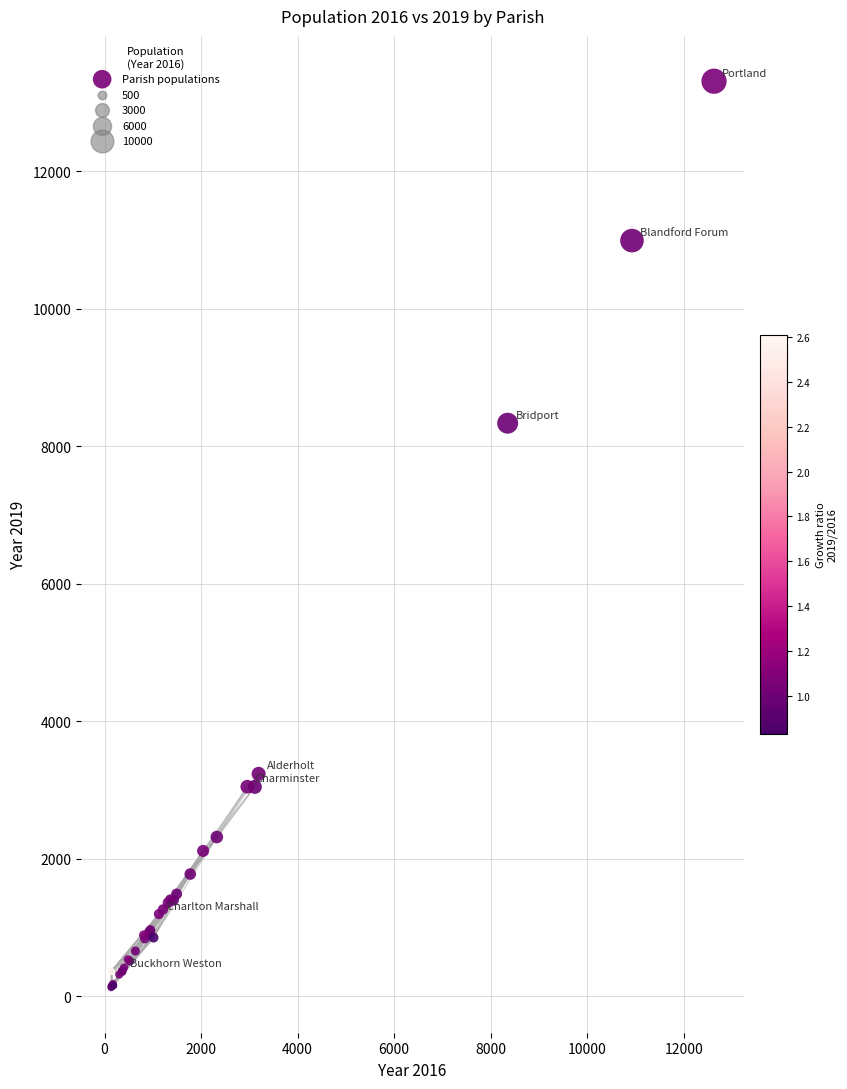

What Y value in the scatter plot is closest to 6718?

8335